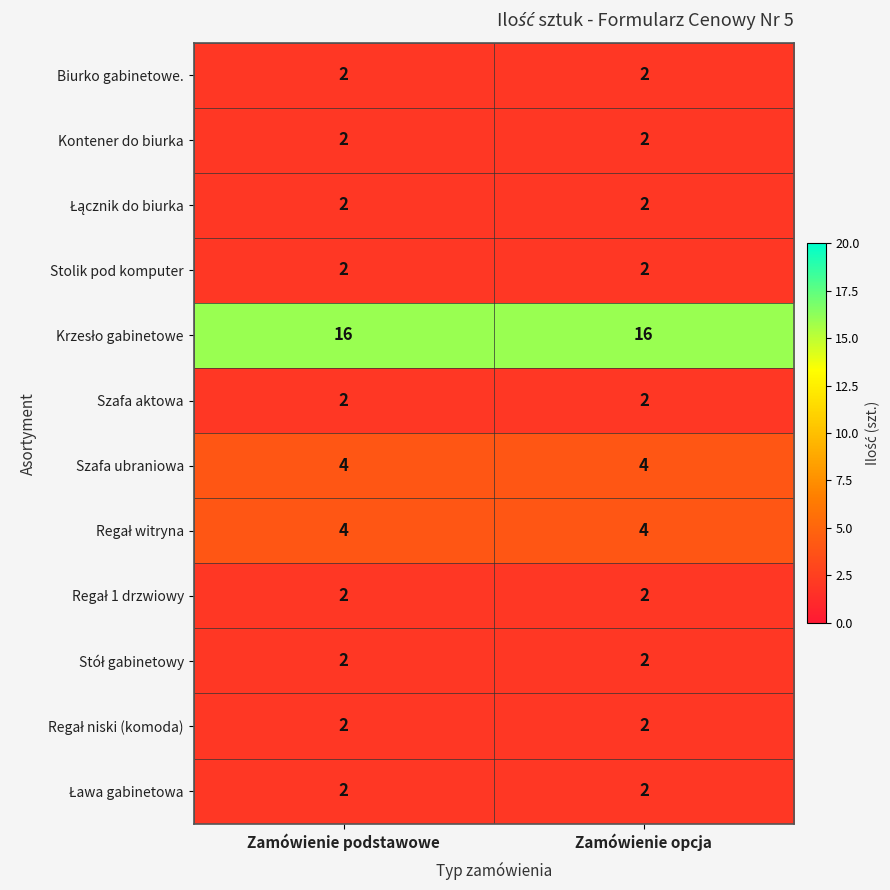

True or false: Stolik pod komputer has a value of 3 at Zamówienie opcja.

False